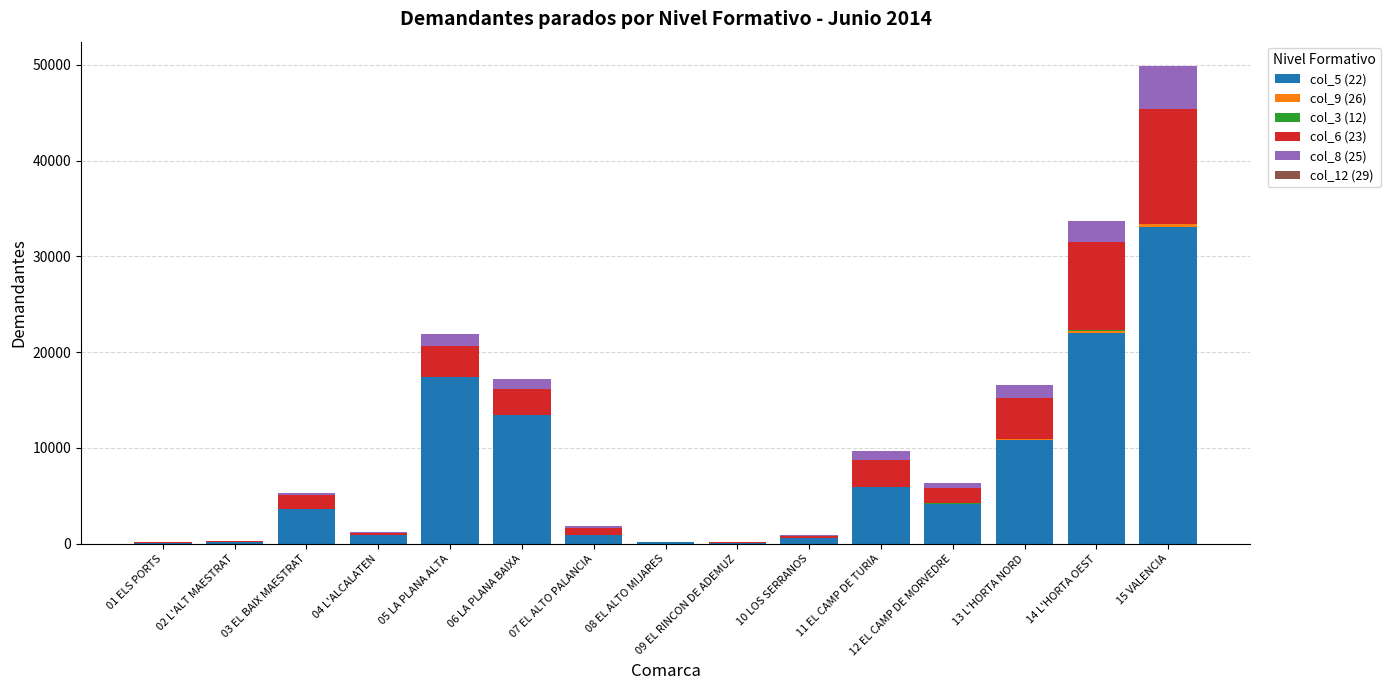

Which category has the highest value in the col_5 (22) series?

15 VALENCIA